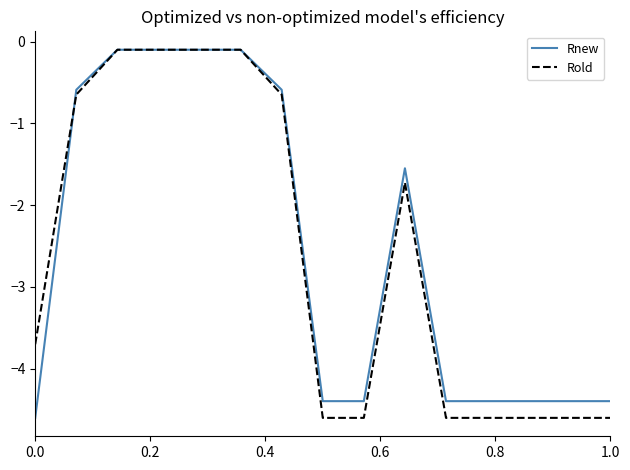

What is the minimum value shown in the chart?

-4.6